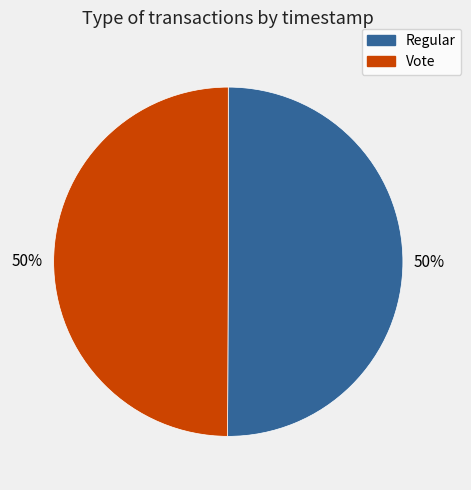

Combined, do Vote and Regular account for over 50%?

Yes